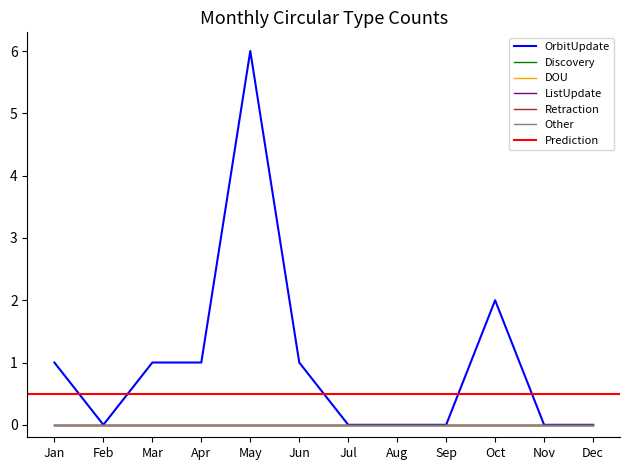

Is this an area chart (filled region under the line)?

No